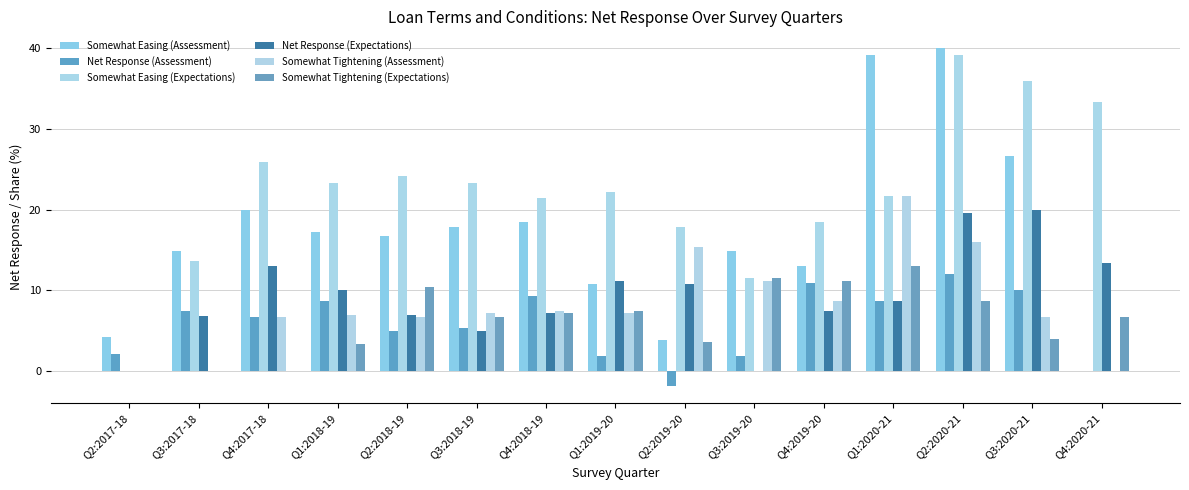

What is the average value of the Net Response (Assessment) series?

5.8